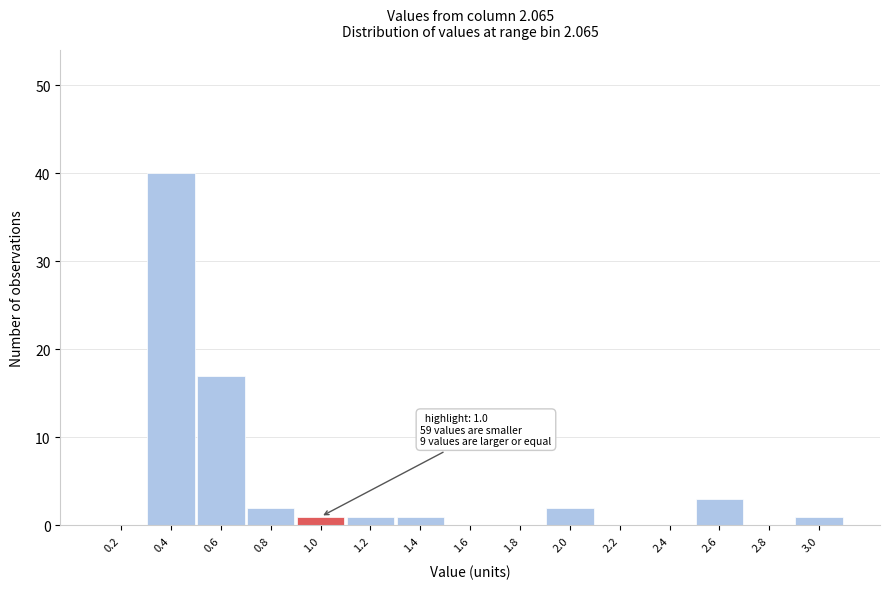

Reading left to right, what are all the values shown in this chart?

0.2=0	0.4=40	0.6=17	0.8=2	1.0=1	1.2=1	1.4=1	1.6=0	1.8=0	2.0=2	2.2=0	2.4=0	2.6=3	2.8=0	3.0=1